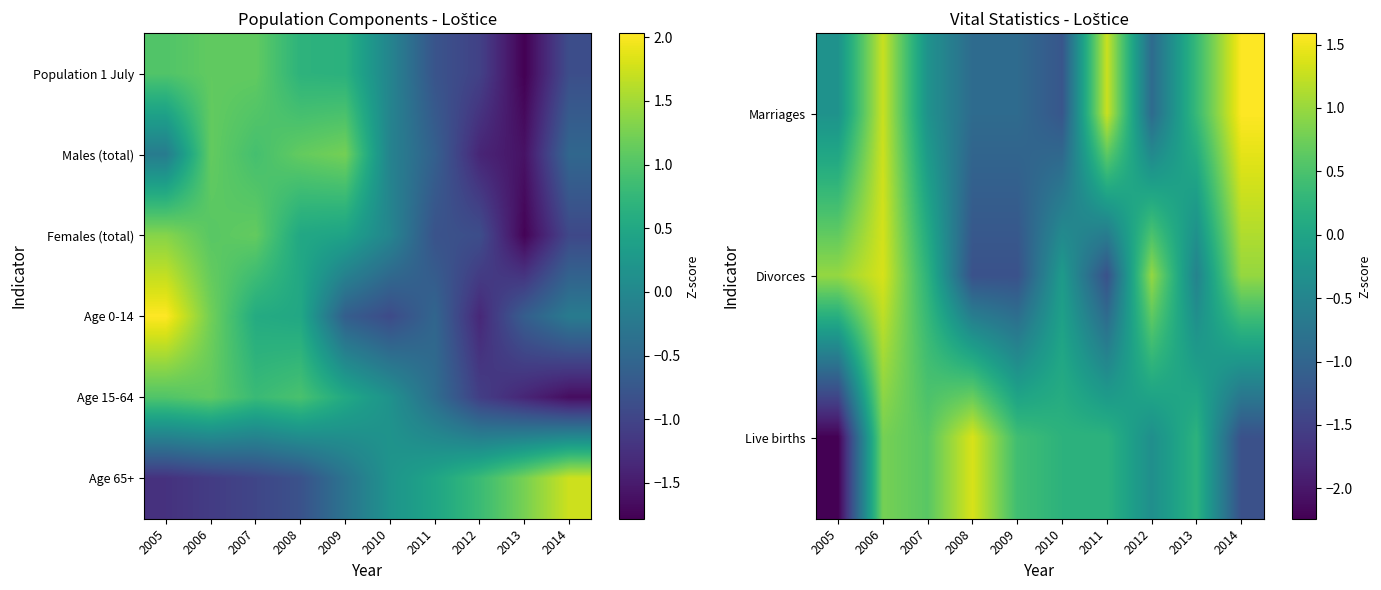

The value of Marriages at 2008 is -0.2. True or false?

False